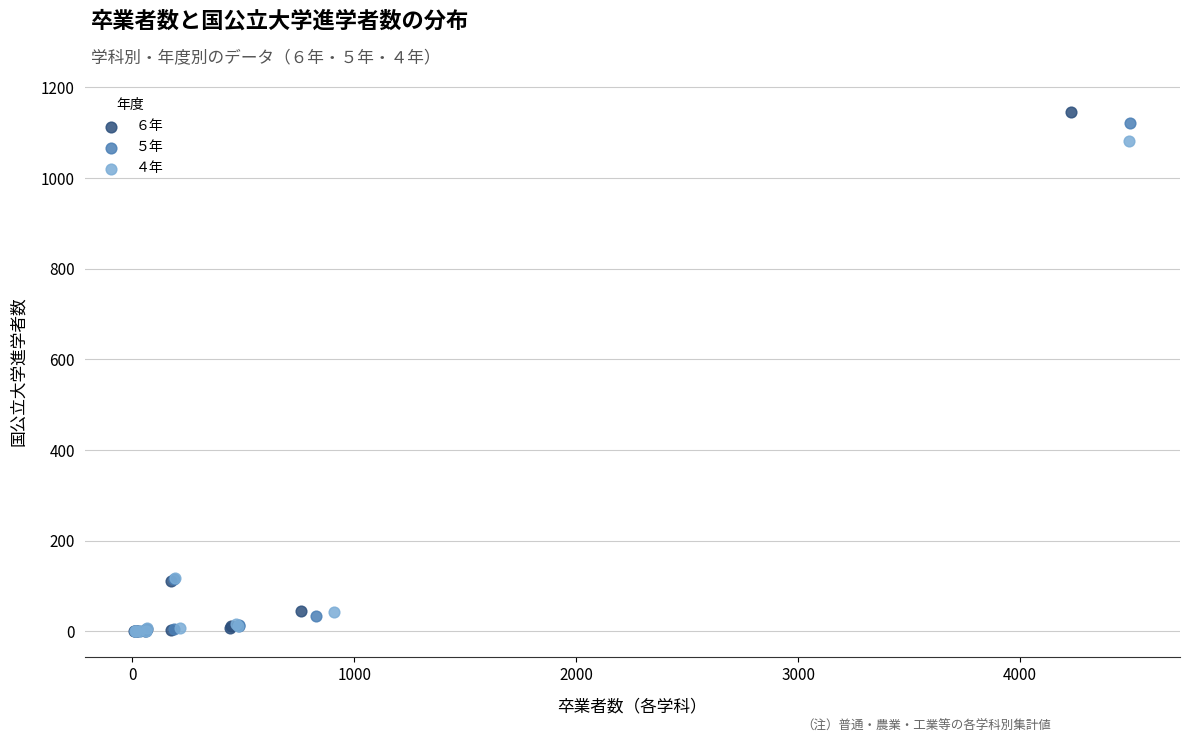

Which series has the widest spread of Y values?

６年